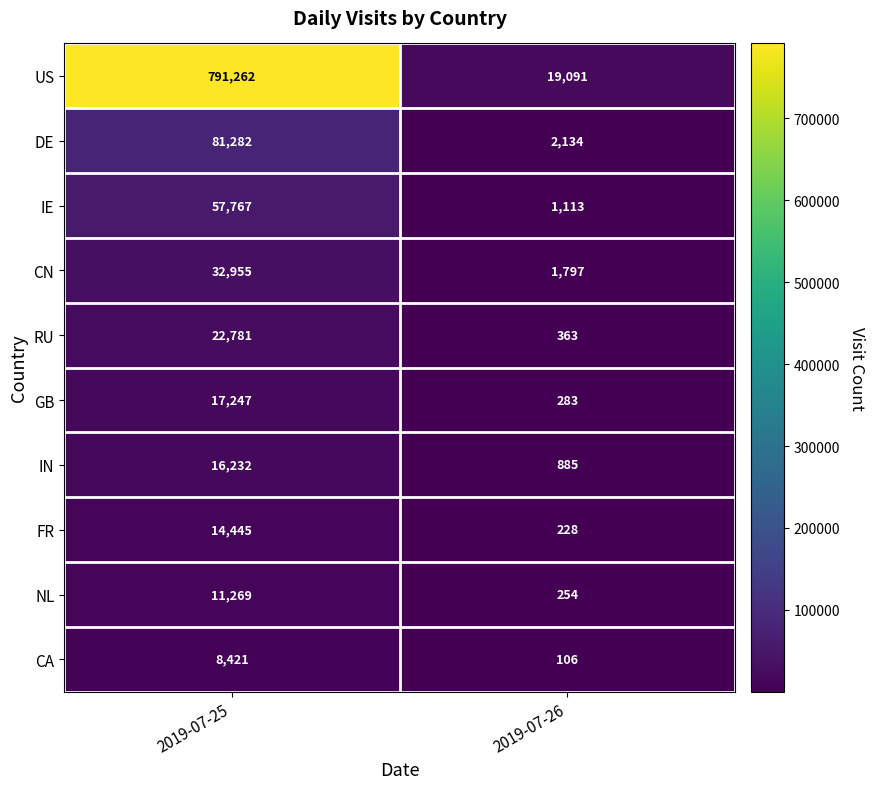

What is the total value across all series at 2019-07-25?

1053661